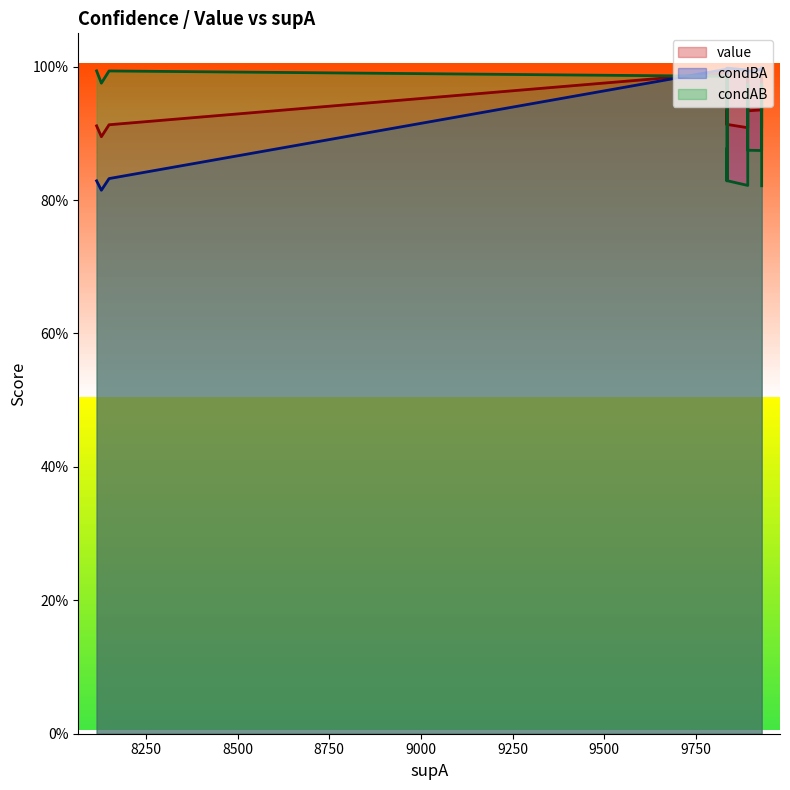

Is it true that value equals 0.9 at 11?

True